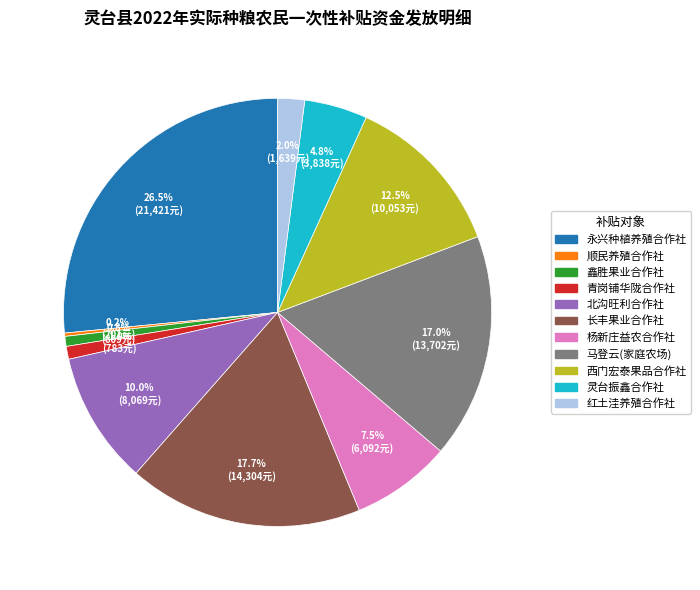

How much of the chart is everything except 西门宏泰果品合作社?

87.5%